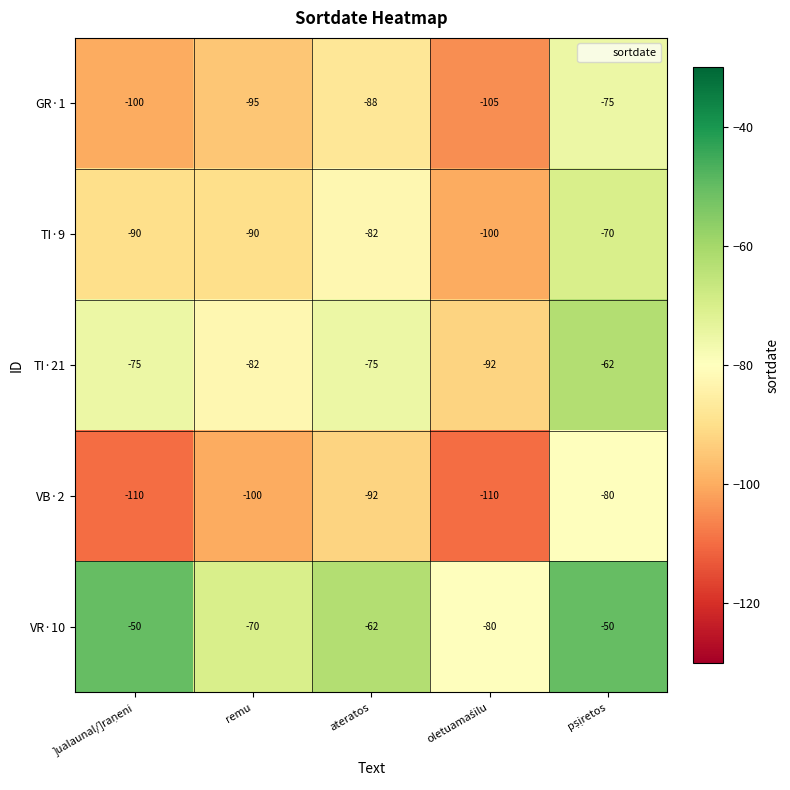

Which series has the largest total across all categories?

VR·10